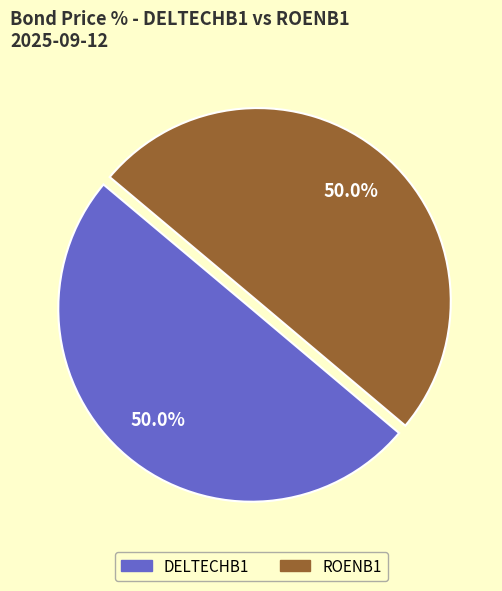

What portion of the pie excludes DELTECHB1?

50.0%